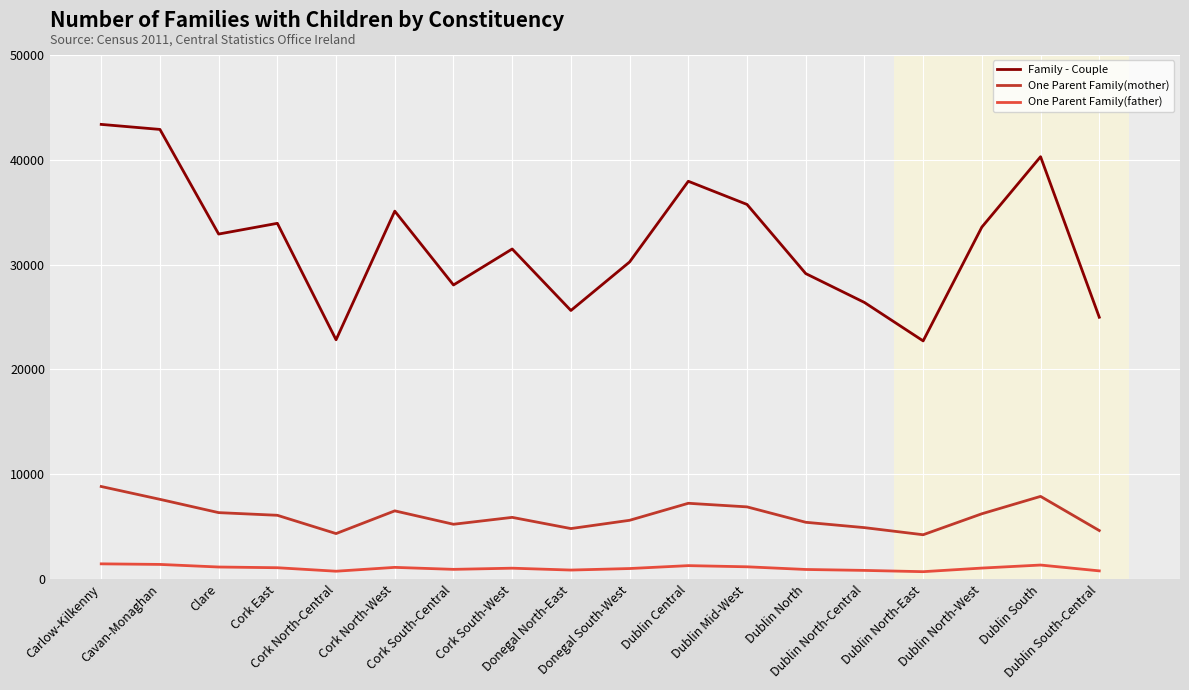

What is the maximum value for One Parent Family(father)?

1459